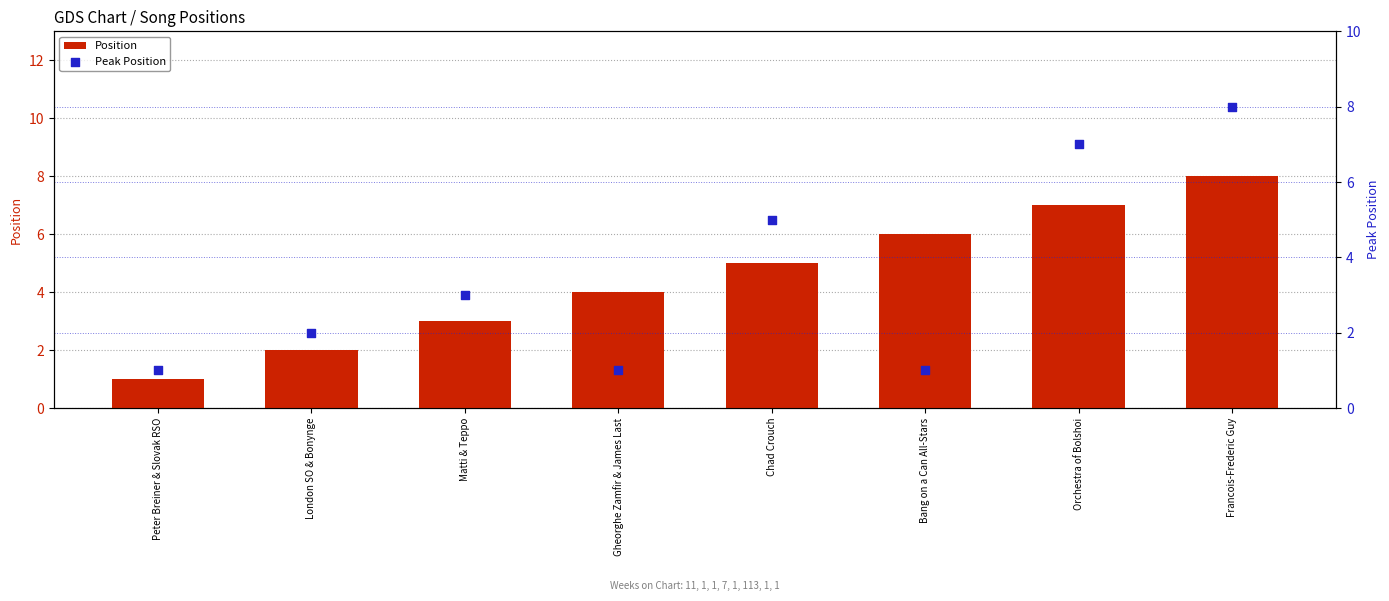

What is the total value across all series at Peter Breiner & Slovak RSO?

2